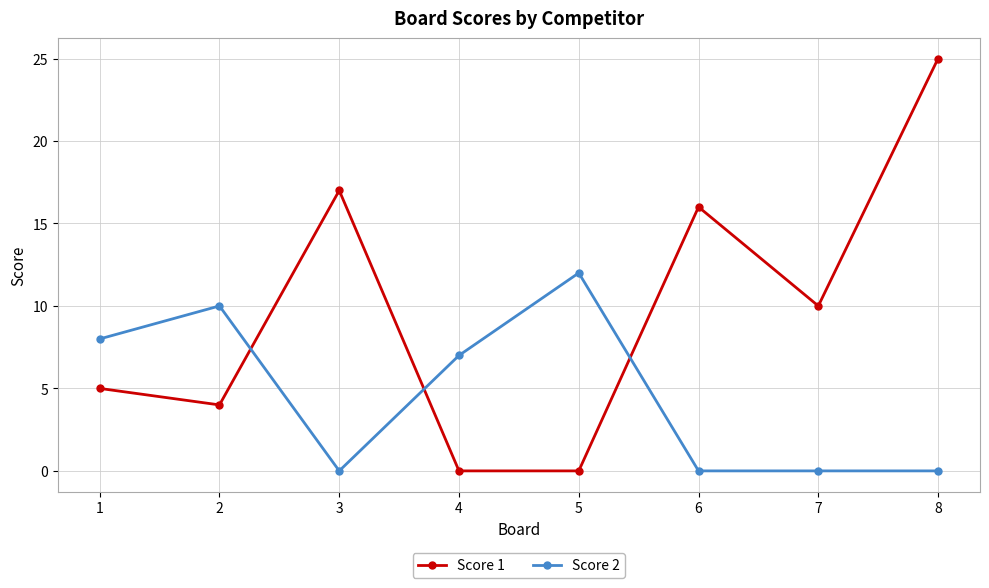

What is the difference between the Score 2 values at 7 and 2?

10